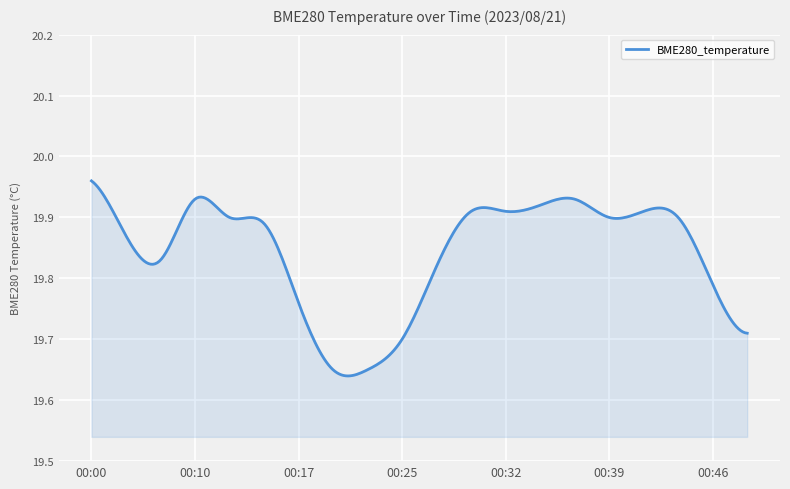

What is the difference between the maximum and minimum values?

0.3